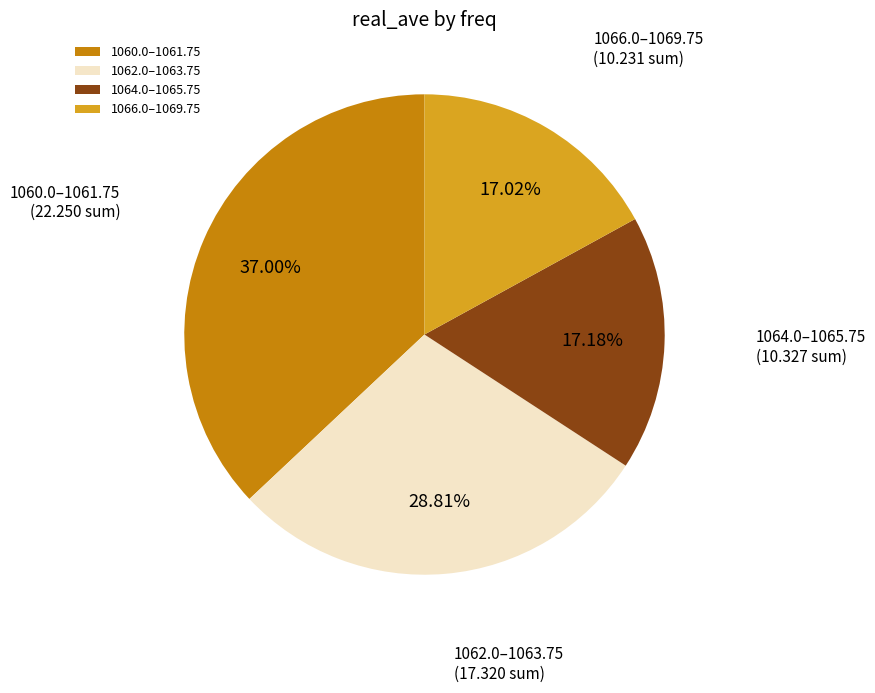

Is there any slice that represents more than half of the pie?

No